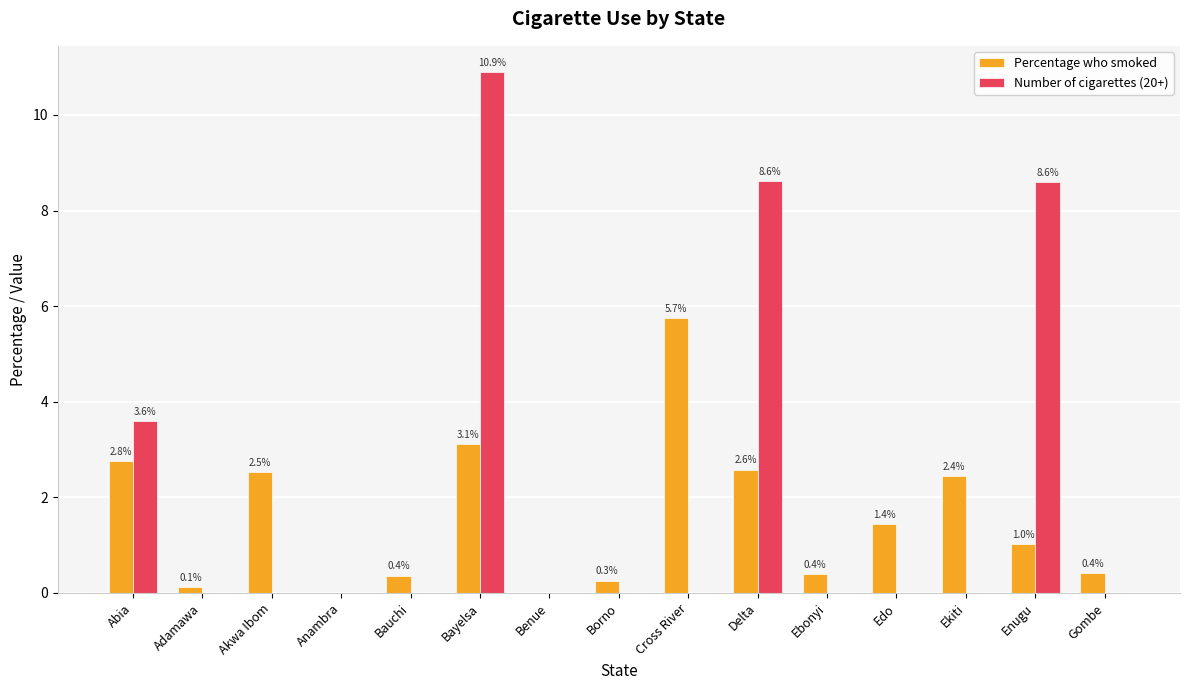

True or false: Number of cigarettes (20+) has a value of 12.1 at Enugu.

False